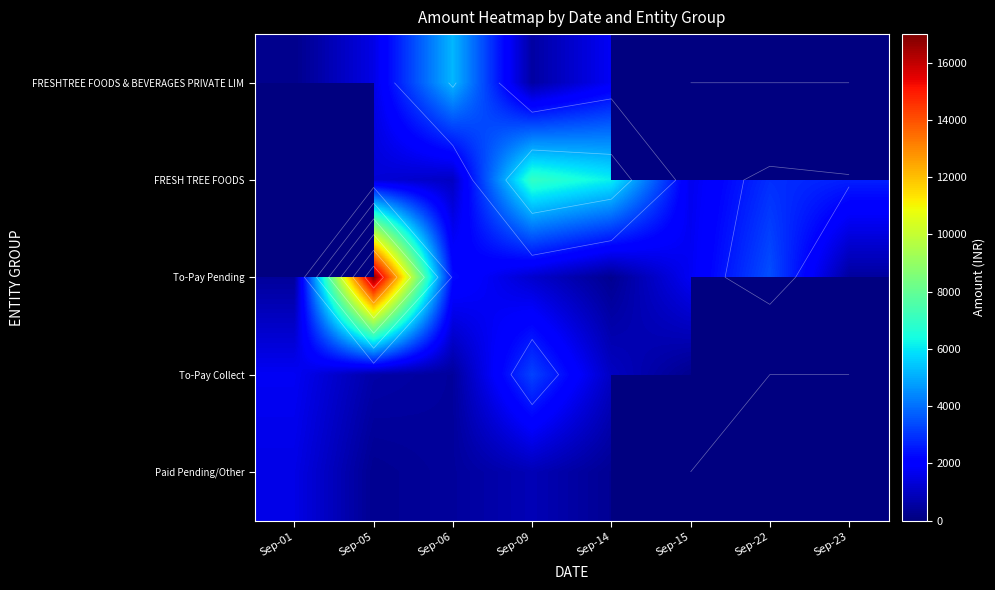

Is the value of Paid Pending/Other at Sep-06 greater than the value of To-Pay Collect at Sep-23?

No